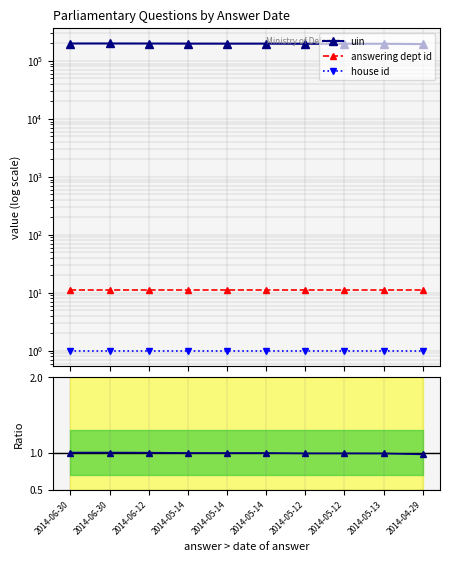

What is the sum of all house id values?

10.0